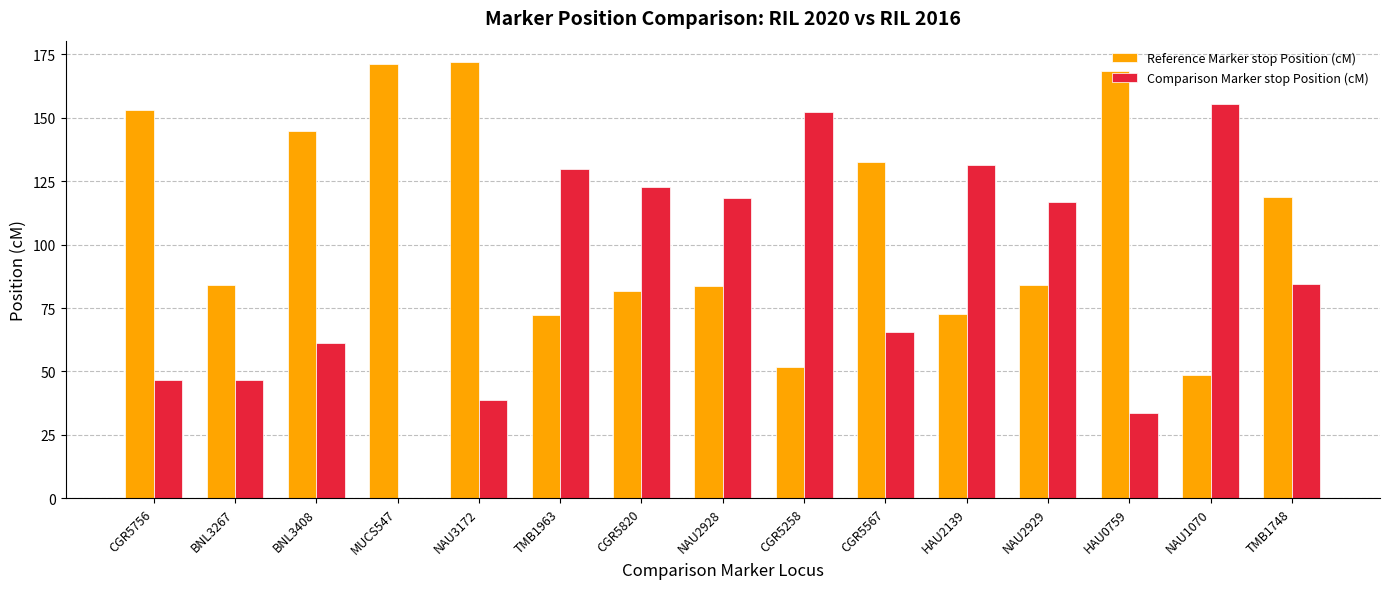

True or false: Reference Marker stop Position (cM) has a value of 144.7 at BNL3408.

True